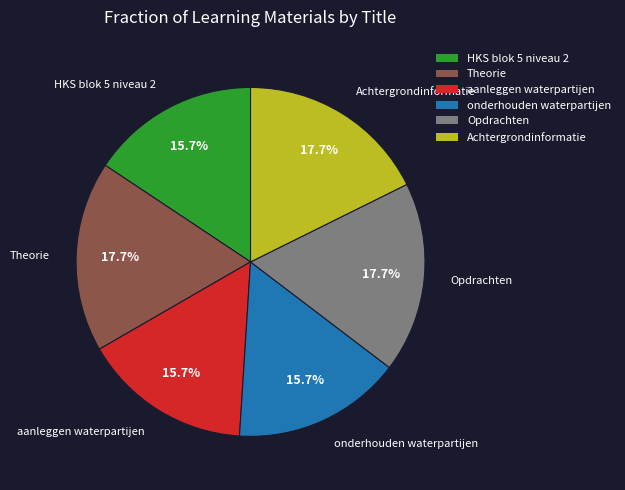

Does onderhouden waterpartijen represent more than half of the total?

No